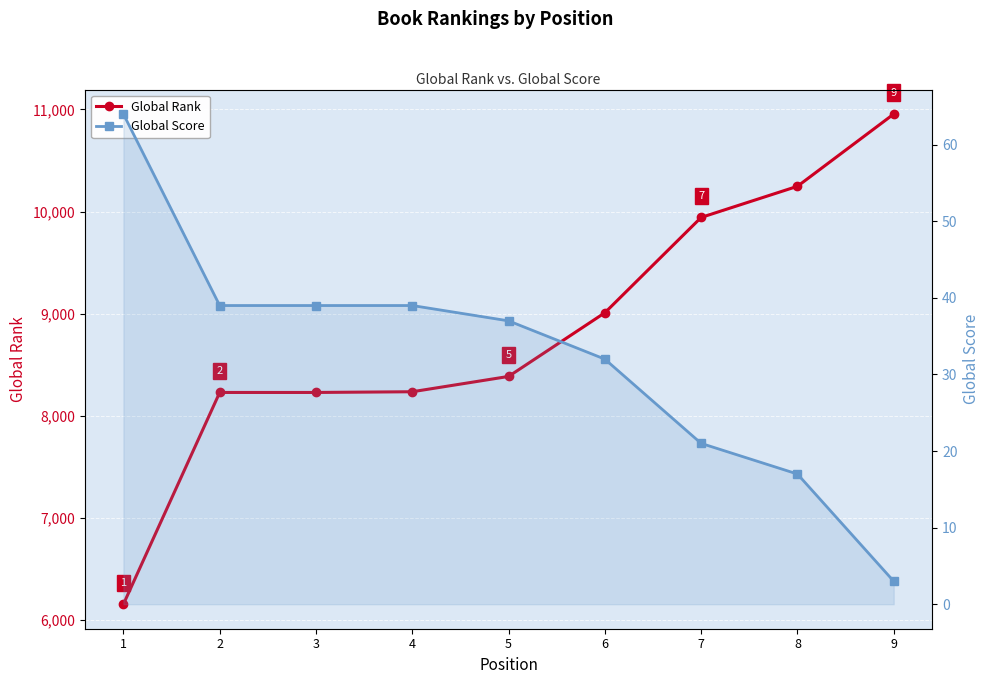

Count the number of categories in the chart.

9